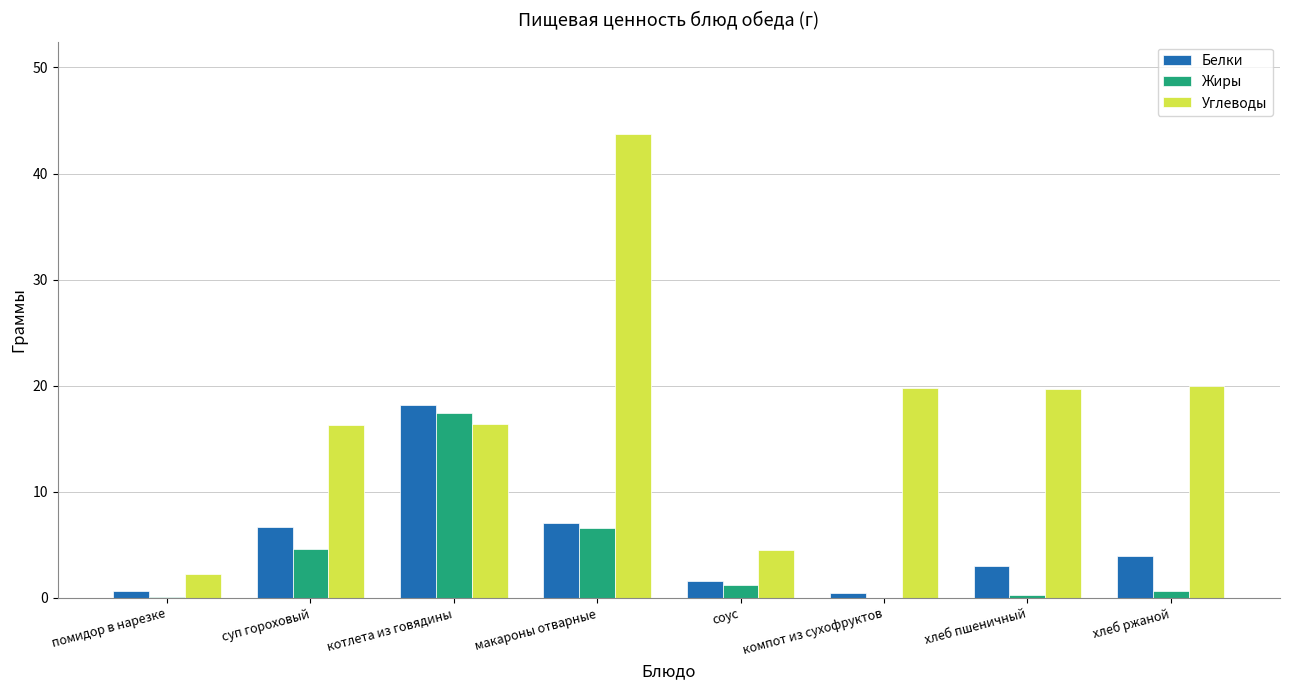

What is the sum of all Белки values?

41.8